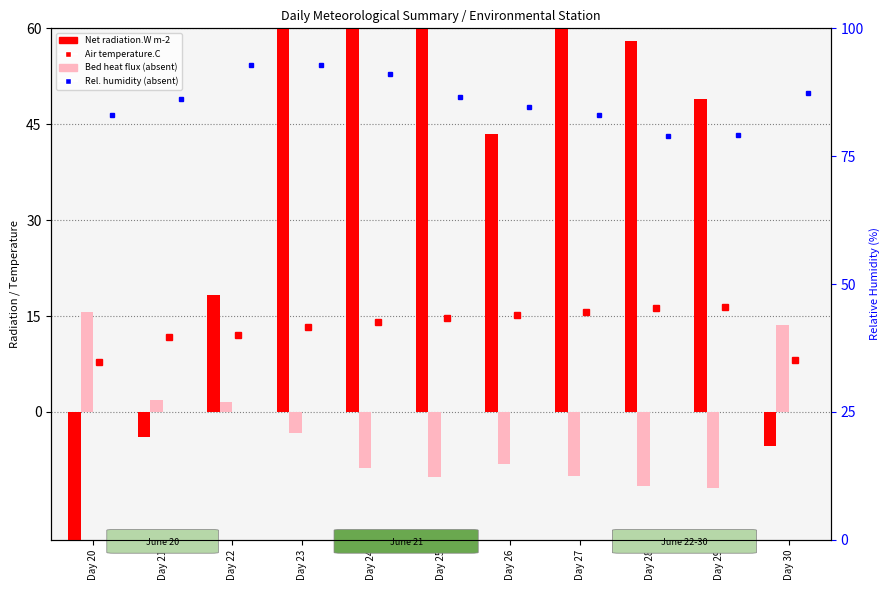

Which series changed the most between Day 24 and Day 25?

Net radiation.W m-2